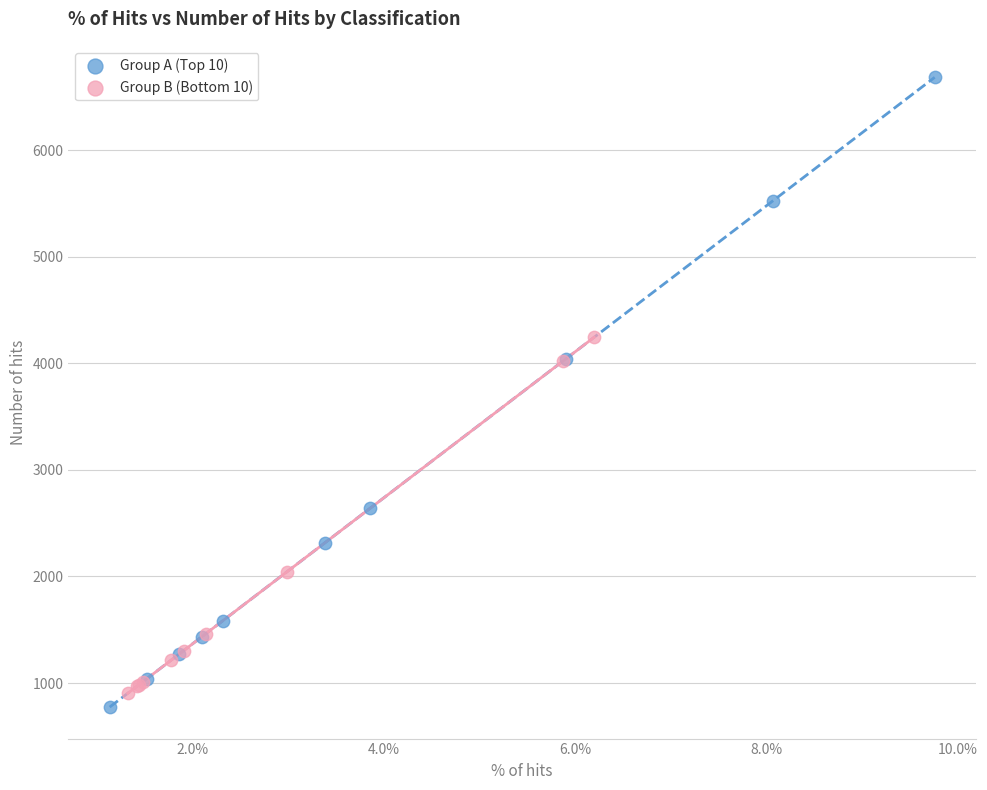

Which series reaches the maximum Y coordinate?

Group A (Top 10)